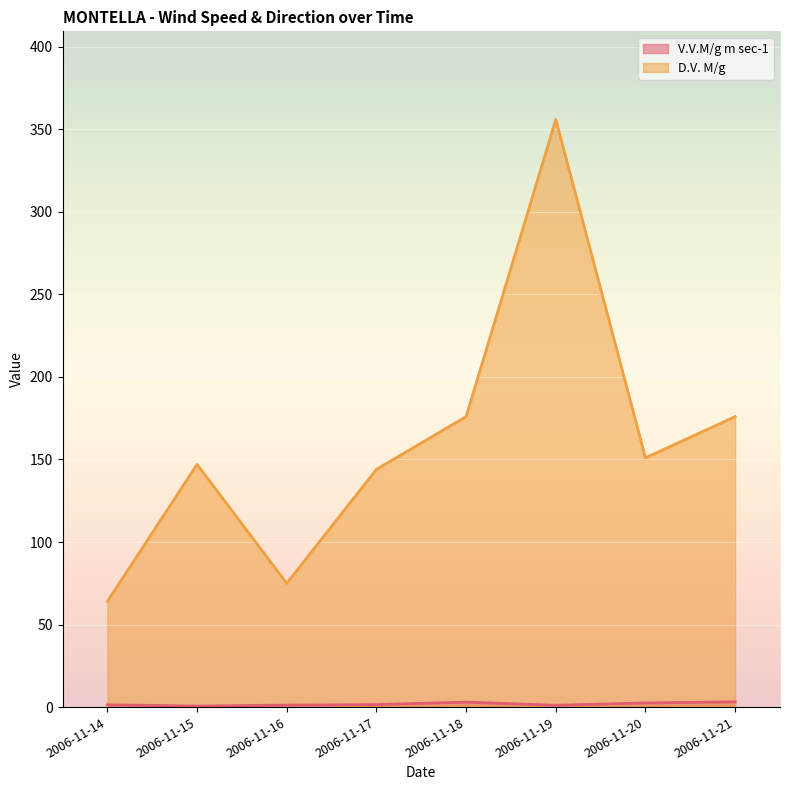

Does the chart display data point markers on the line(s)?

No